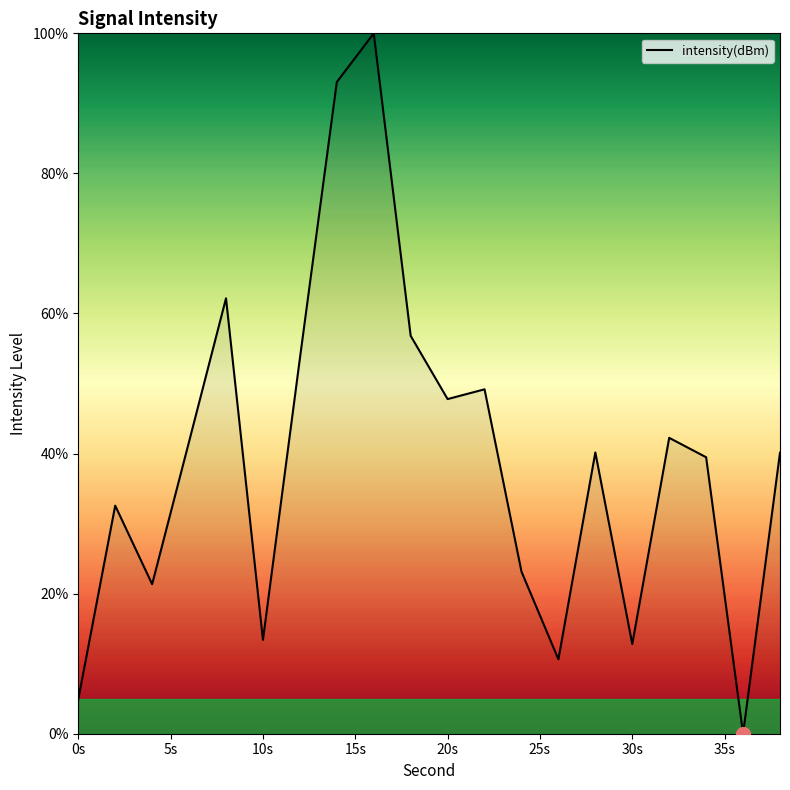

How many values are above zero?

19